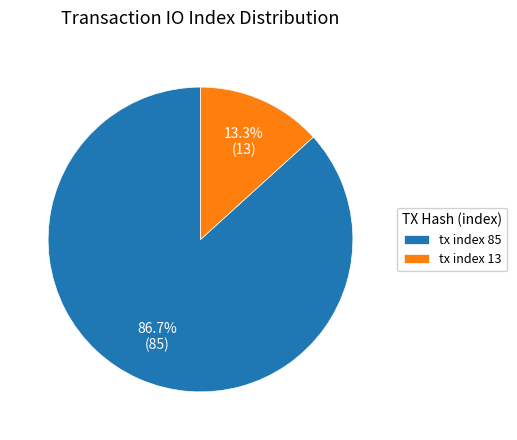

What percentage is the tx index 13 slice, to the nearest percent?

13%